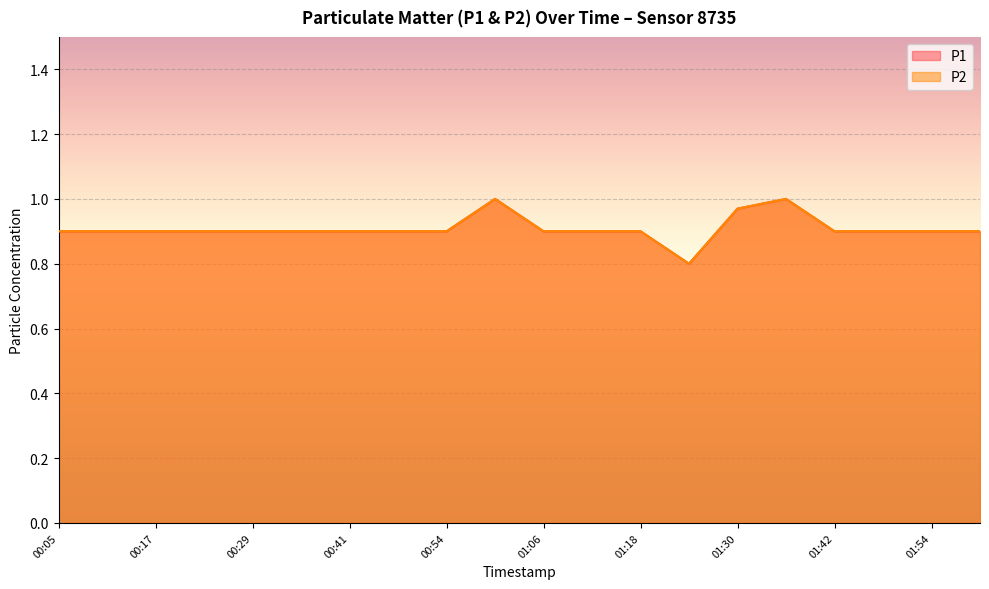

Where is the first local minimum for P1?

01:24